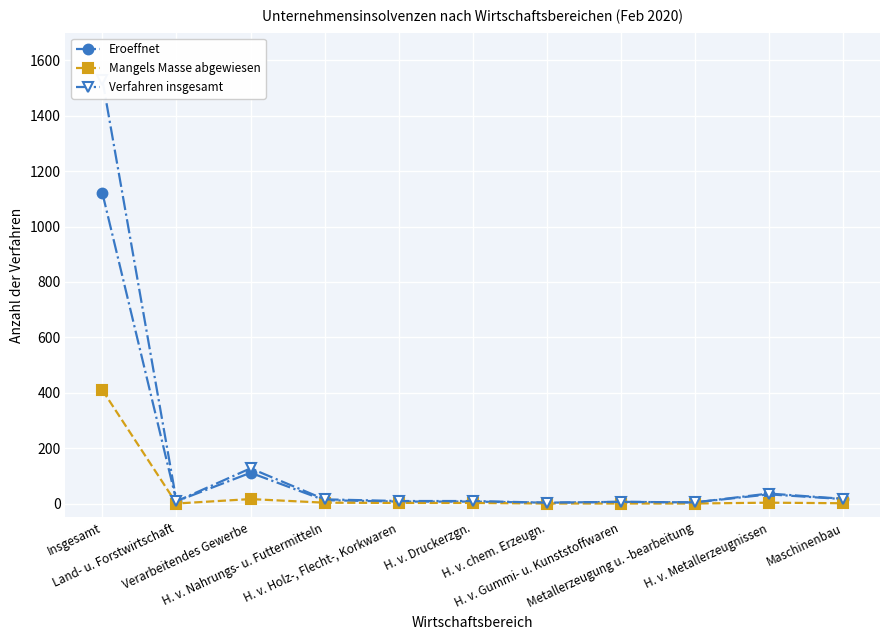

Is the value of Verfahren insgesamt at H. v. Druckerzgn. greater than the value of Eroeffnet at Maschinenbau?

No